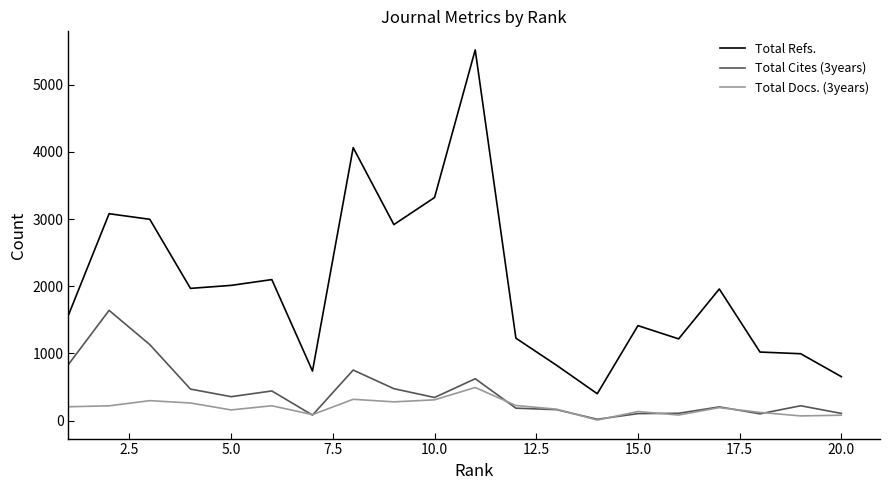

Which series has the widest spread of values?

Total Refs.